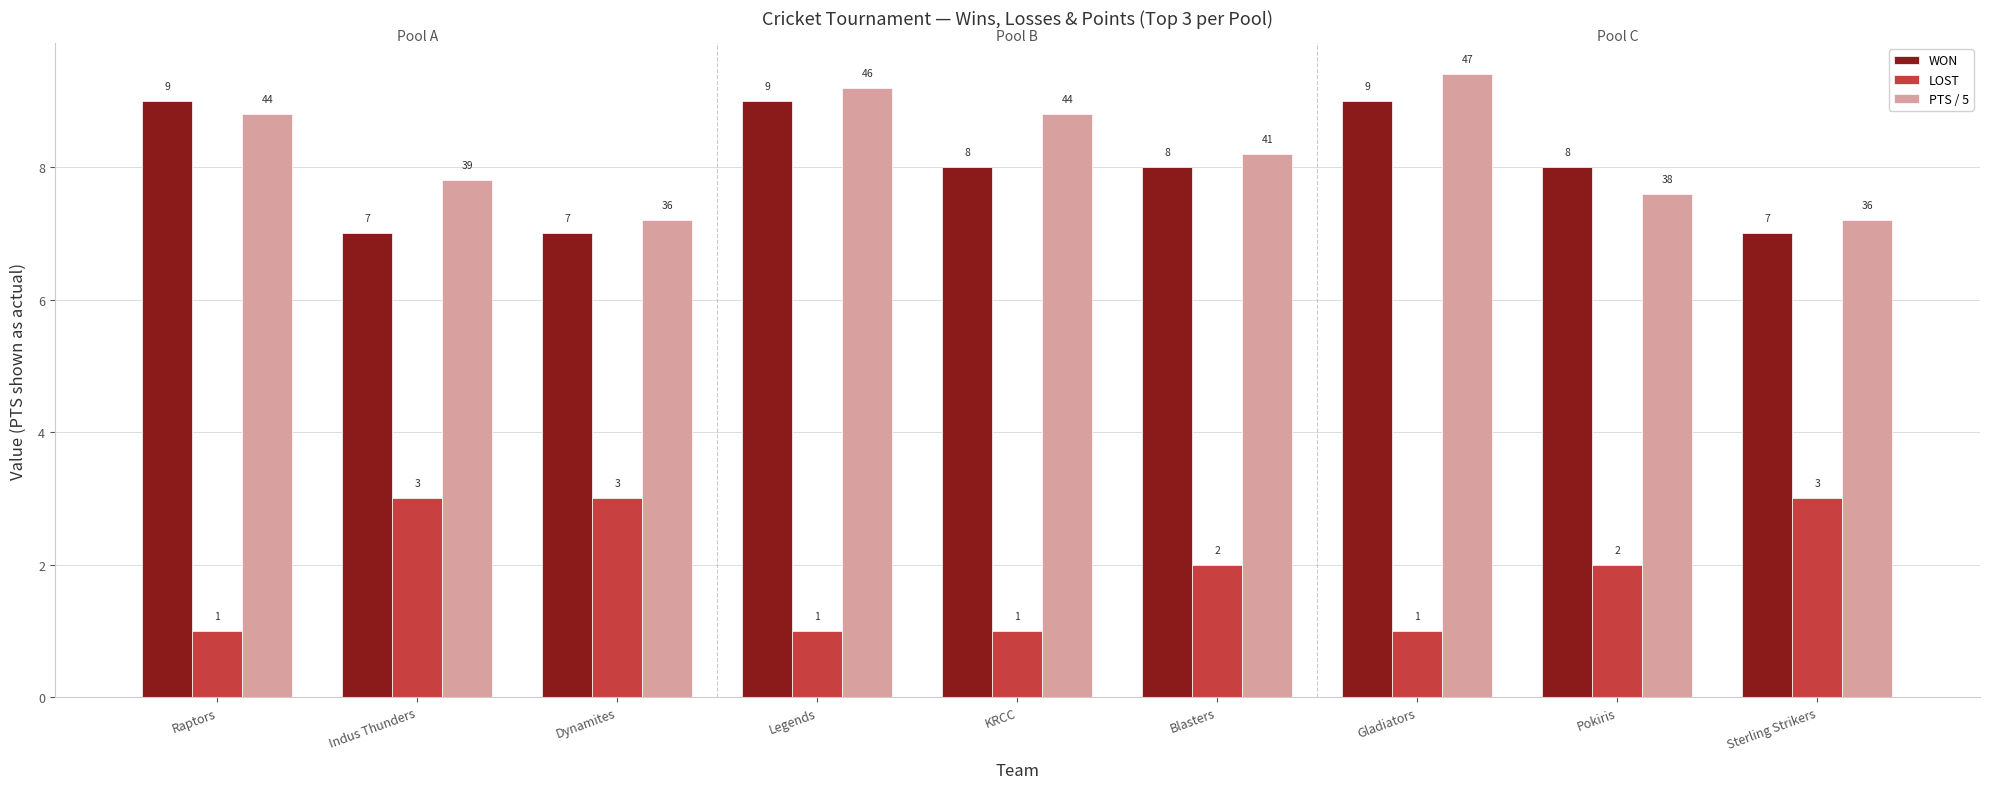

How many WON values are between 7 and 9?

9